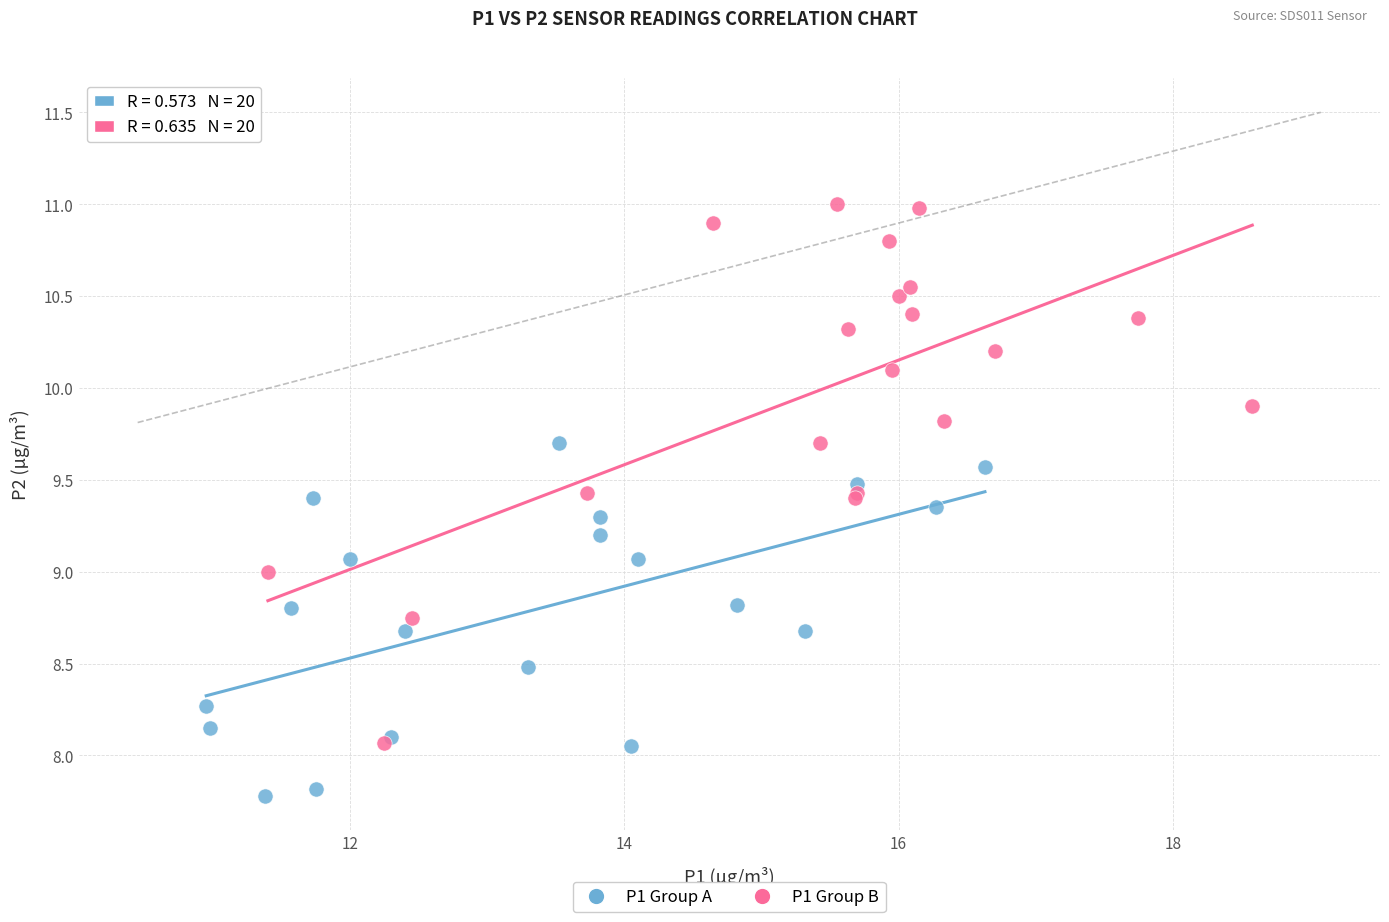

Which series contains the highest Y value?

P1 Group B